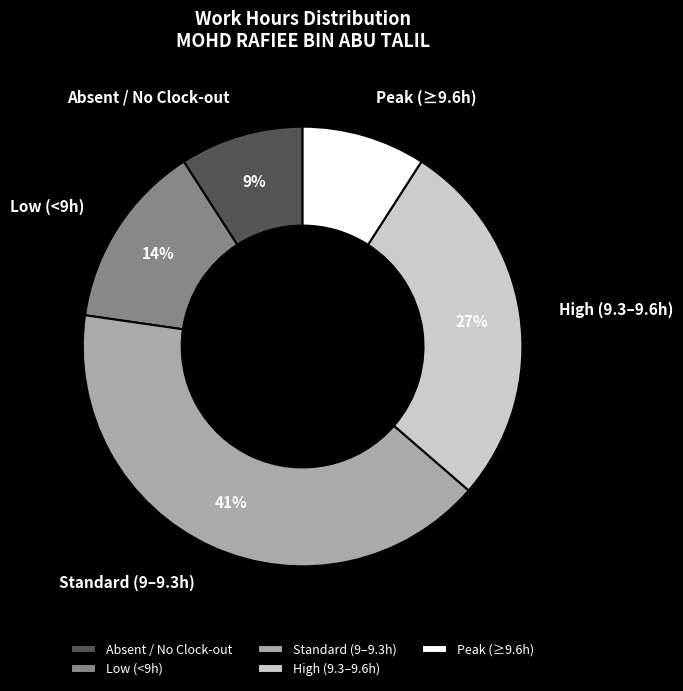

Between Low (<9h) and Peak (≥9.6h), which is larger?

Low (<9h)